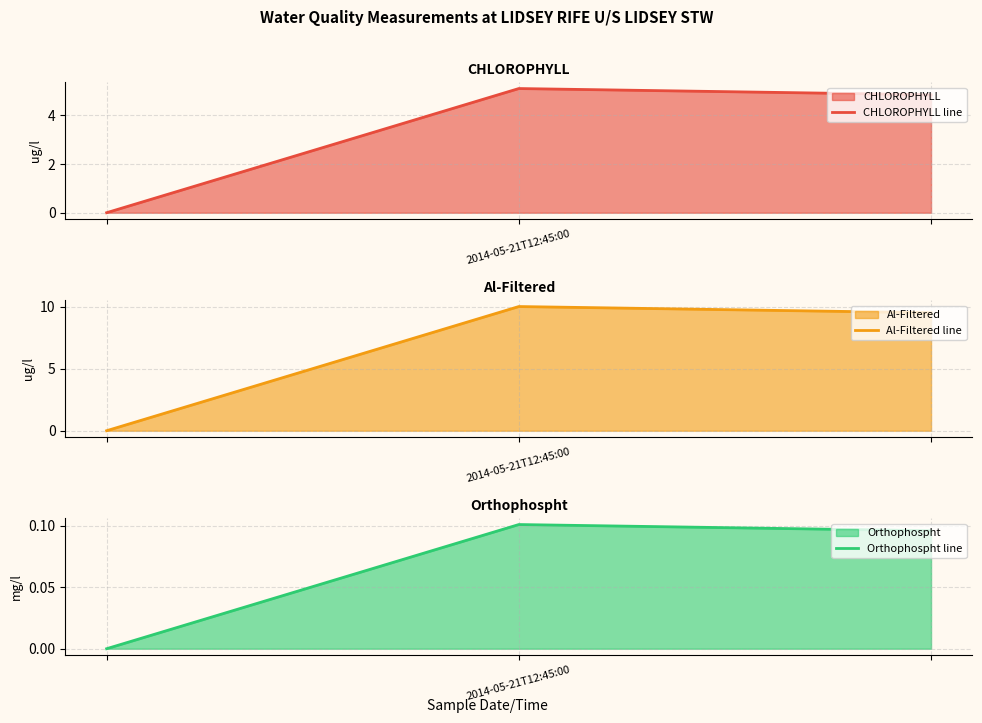

At which label is Orthophospht line closest to 0?

2014-05-21T12:45:00